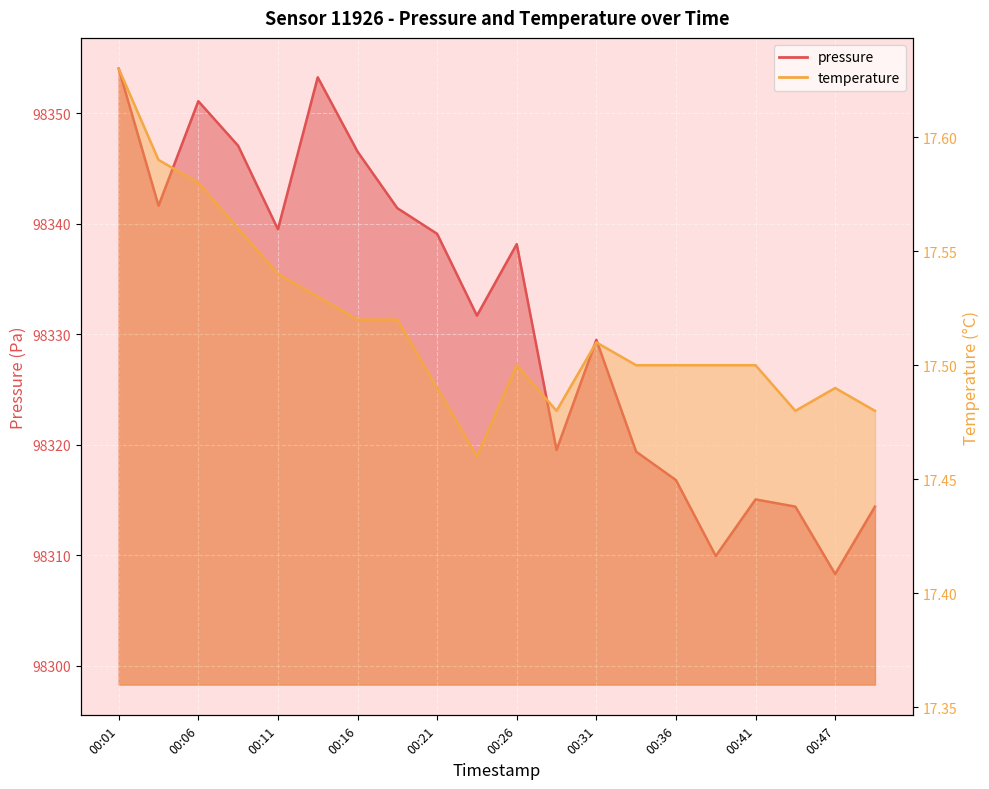

List the series in order of their peak value, highest first.

pressure, temperature